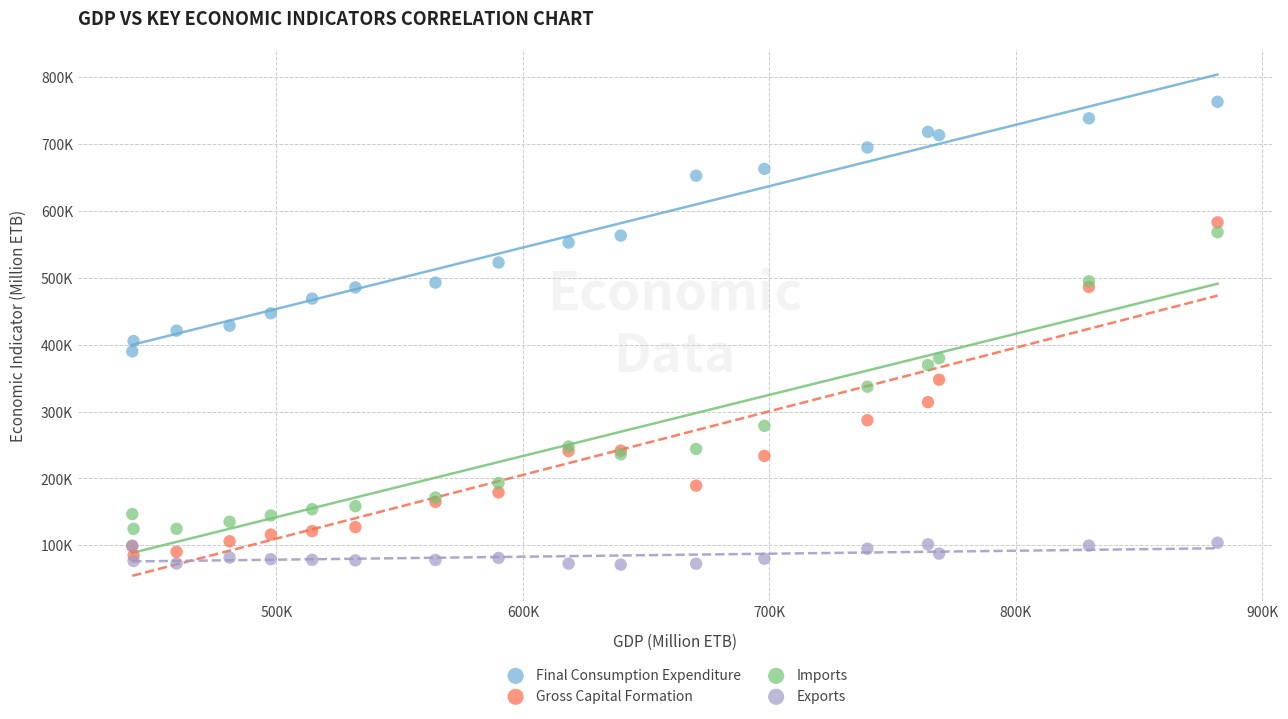

What are all the series names shown in the legend?

Final Consumption Expenditure, Gross Capital Formation, Imports, Exports